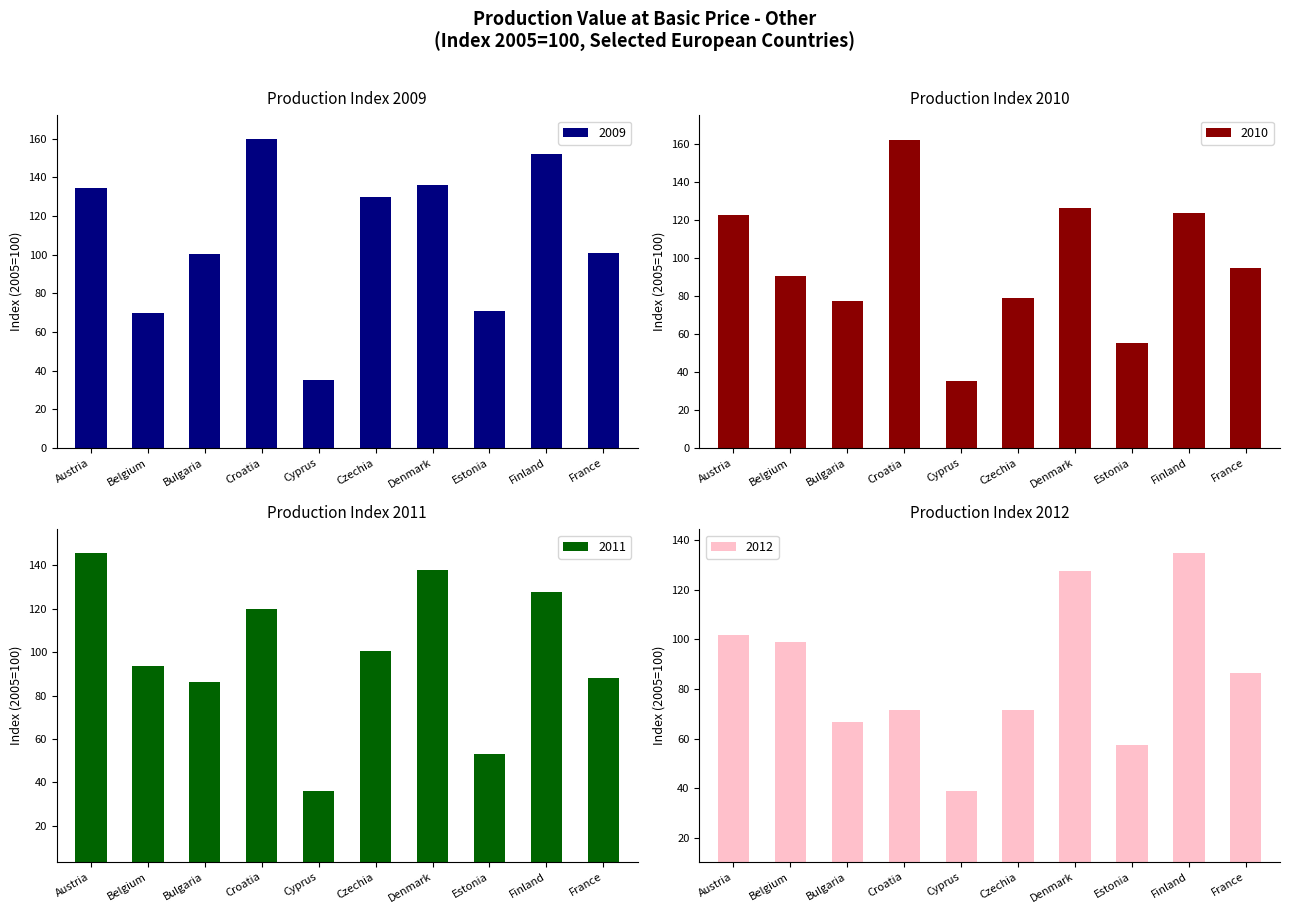

The value of 2010 at Czechia is 78.8. True or false?

True